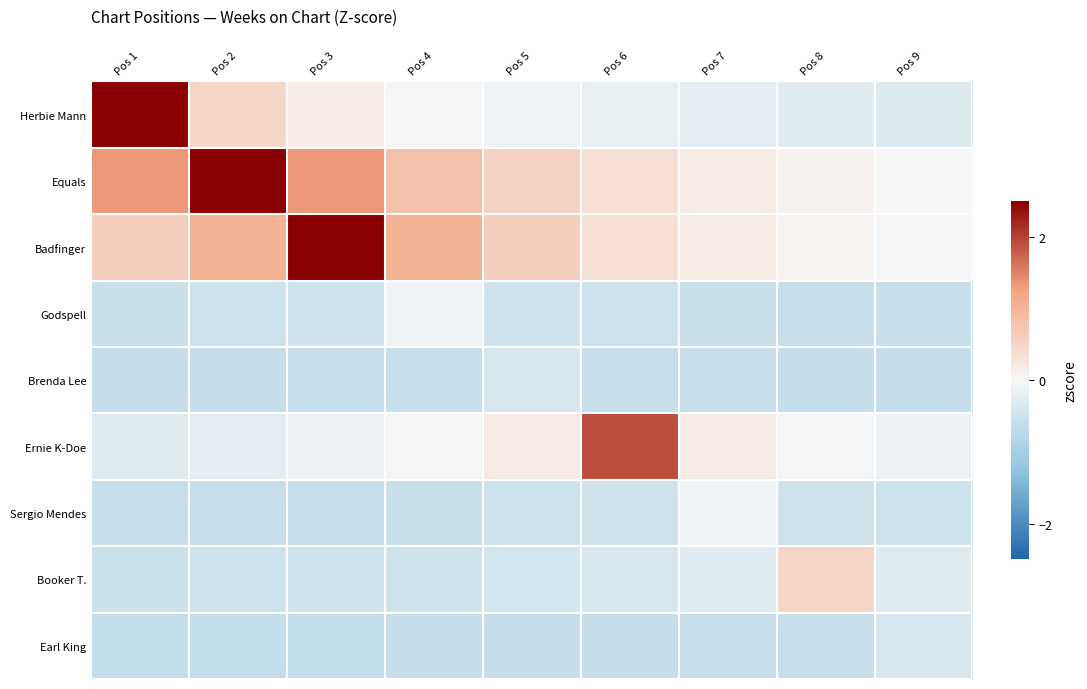

Reading left to right, list all the values displayed in this chart.

Herbie Mann: Pos 1=2.8	Pos 2=0.5	Pos 3=0.2	Pos 4=0.0	Pos 5=-0.1	Pos 6=-0.2	Pos 7=-0.2	Pos 8=-0.3	Pos 9=-0.3
Equals: Pos 1=1.3	Pos 2=5.3	Pos 3=1.3	Pos 4=0.8	Pos 5=0.5	Pos 6=0.3	Pos 7=0.2	Pos 8=0.1	Pos 9=0.0
Badfinger: Pos 1=0.6	Pos 2=1.0	Pos 3=4.5	Pos 4=1.0	Pos 5=0.6	Pos 6=0.4	Pos 7=0.2	Pos 8=0.1	Pos 9=-0.0
Godspell: Pos 1=-0.6	Pos 2=-0.5	Pos 3=-0.5	Pos 4=-0.1	Pos 5=-0.5	Pos 6=-0.5	Pos 7=-0.6	Pos 8=-0.6	Pos 9=-0.6
Brenda Lee: Pos 1=-0.6	Pos 2=-0.6	Pos 3=-0.6	Pos 4=-0.6	Pos 5=-0.4	Pos 6=-0.6	Pos 7=-0.6	Pos 8=-0.6	Pos 9=-0.6
Ernie K-Doe: Pos 1=-0.3	Pos 2=-0.2	Pos 3=-0.2	Pos 4=-0.0	Pos 5=0.2	Pos 6=1.9	Pos 7=0.2	Pos 8=-0.0	Pos 9=-0.2
Sergio Mendes: Pos 1=-0.6	Pos 2=-0.6	Pos 3=-0.6	Pos 4=-0.6	Pos 5=-0.5	Pos 6=-0.5	Pos 7=-0.1	Pos 8=-0.5	Pos 9=-0.5
Booker T.: Pos 1=-0.5	Pos 2=-0.5	Pos 3=-0.5	Pos 4=-0.5	Pos 5=-0.4	Pos 6=-0.4	Pos 7=-0.3	Pos 8=0.5	Pos 9=-0.3
Earl King: Pos 1=-0.6	Pos 2=-0.6	Pos 3=-0.6	Pos 4=-0.6	Pos 5=-0.6	Pos 6=-0.6	Pos 7=-0.6	Pos 8=-0.6	Pos 9=-0.4